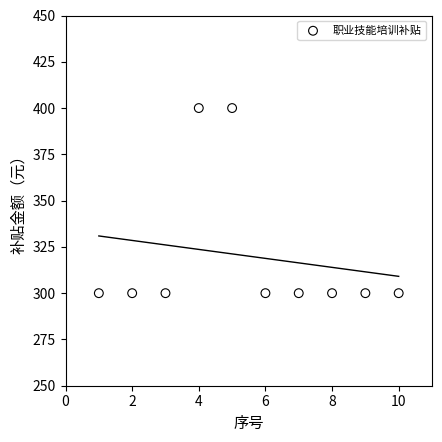

What is the range of Y values (max minus min)?

100